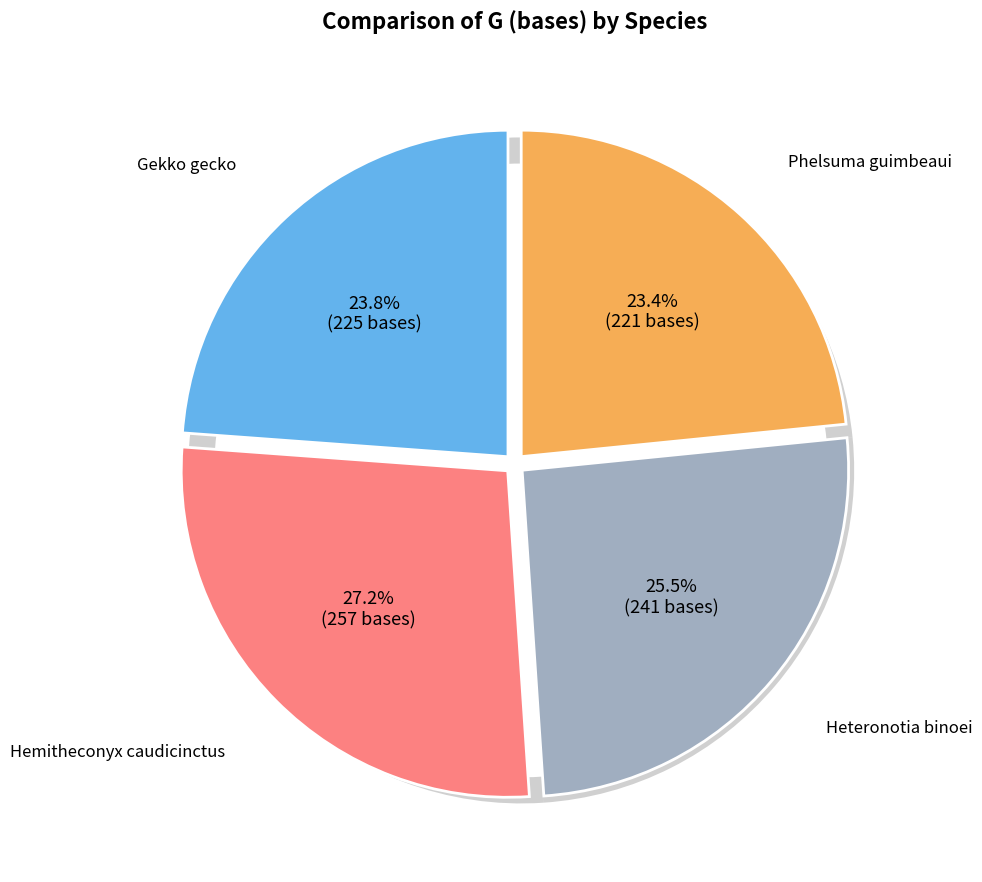

True or false: Gekko gecko accounts for 12% of the total.

False